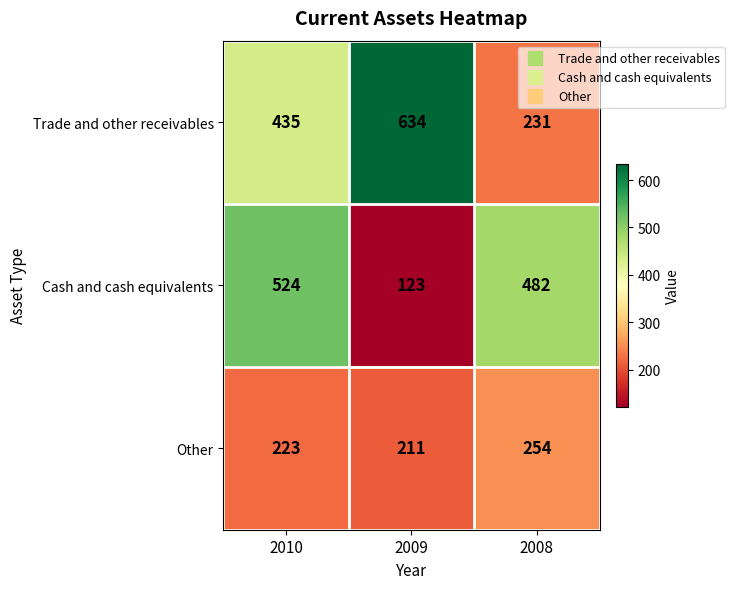

At how many categories does at least one series exceed 316?

3